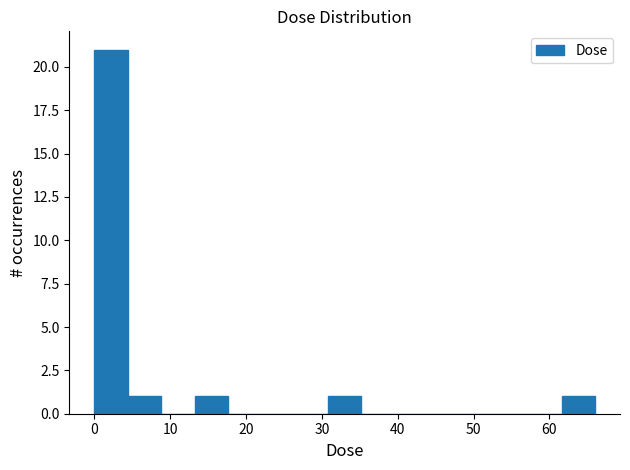

Reading left to right, transcribe this chart: for each bar, give the range it covers on the x-axis and its height. Neither the bar edges nor the heights are printed on the chart, so give them approximately, as read against the axes.

0 to 4: 21
4 to 9: 1
9 to 13: 0
13 to 18: 1
18 to 22: 0
22 to 26: 0
26 to 31: 0
31 to 35: 1
35 to 40: 0
40 to 44: 0
44 to 48: 0
48 to 53: 0
53 to 57: 0
57 to 62: 0
62 to 66: 1